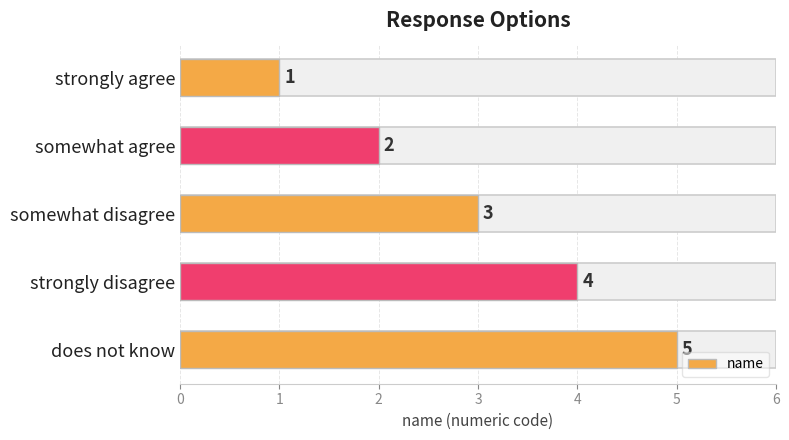

What is the maximum value shown in the chart?

5